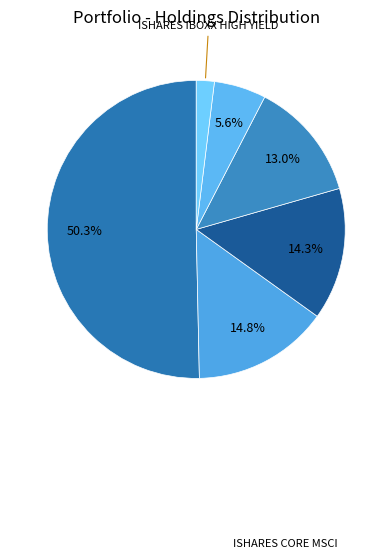

Rank the categories by value from highest to lowest.

ISHARES CORE MSCI, NATIONWIDE RISK-BASED, NATIONWIDE RISK-BASED US, NATIONWIDE MAXIMUM, ISHARES 20 YEAR, ISHARES IBOXX HIGH YIELD